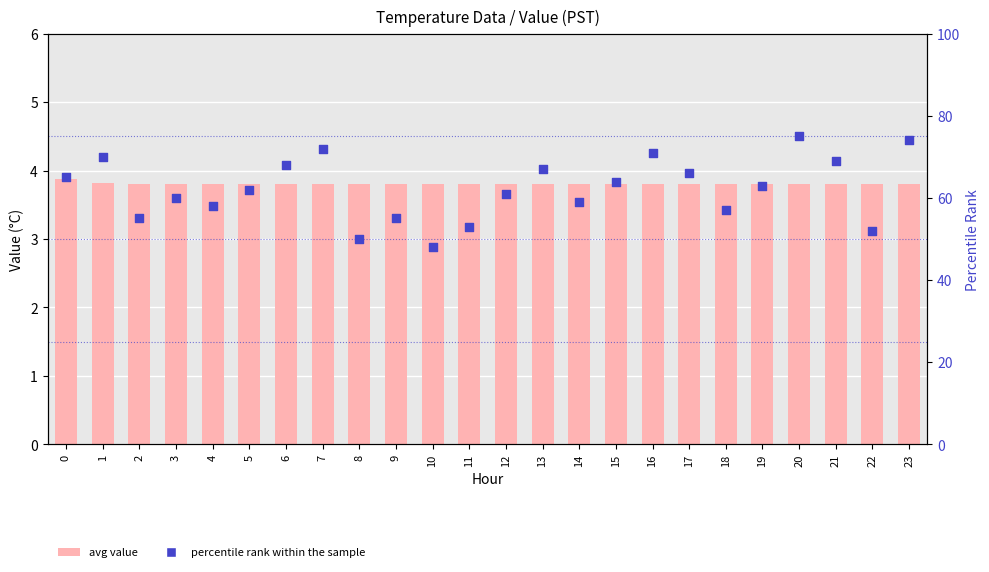

Which series contains the highest Y value?

percentile rank within the sample